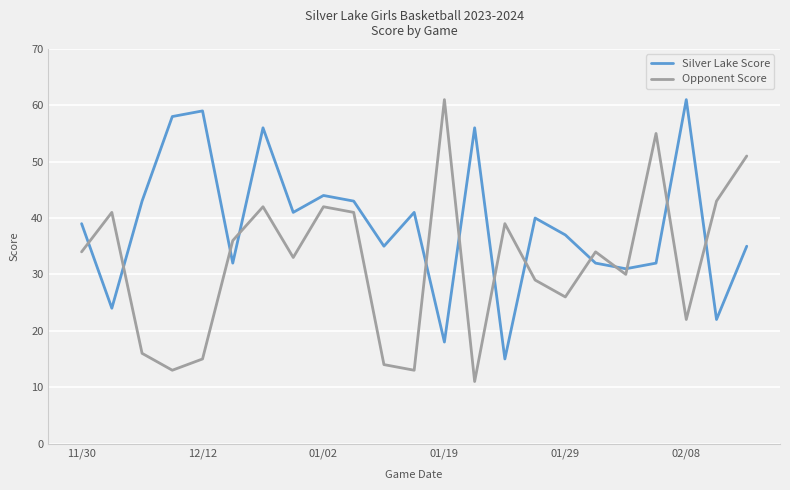

Which series ends up on top after the final intersection of Silver Lake Score and Opponent Score?

Opponent Score